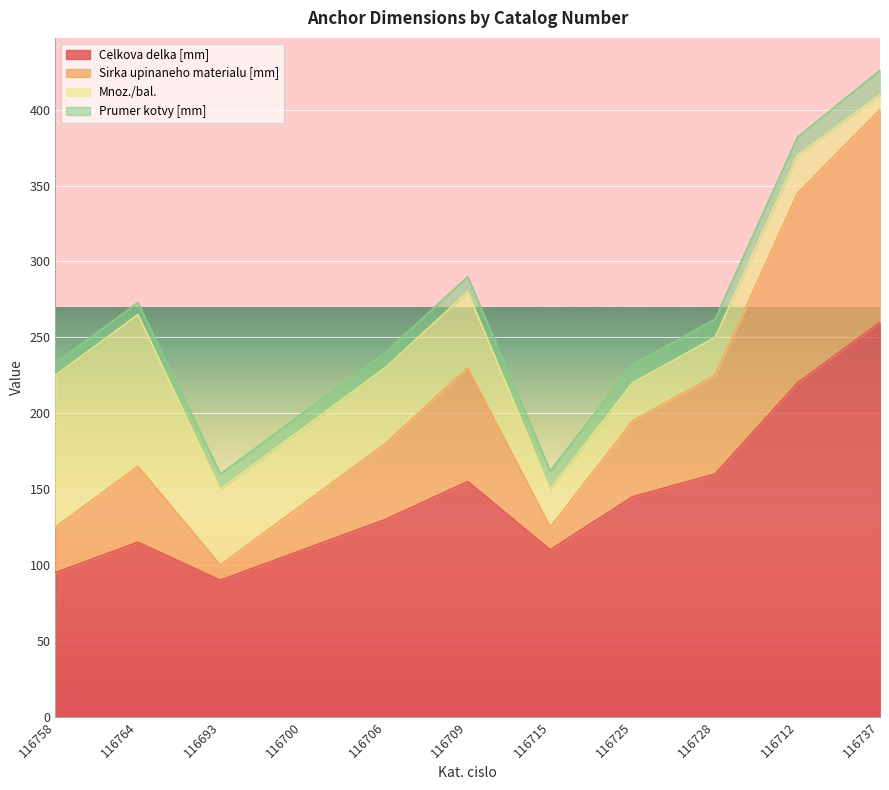

What is the label of the 7th point from the right?

116706